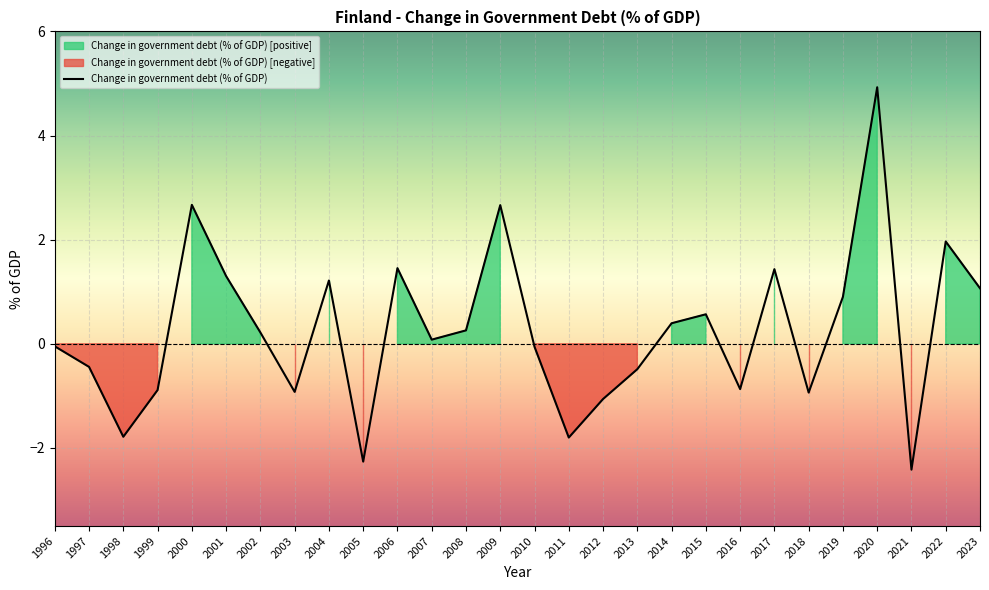

Reading right to left, list all the values displayed in this chart.

2023=1.1	2022=2.0	2021=-2.4	2020=4.9	2019=0.9	2018=-0.9	2017=1.4	2016=-0.9	2015=0.6	2014=0.4	2013=-0.5	2012=-1.1	2011=-1.8	2010=-0.1	2009=2.7	2008=0.3	2007=0.1	2006=1.5	2005=-2.3	2004=1.2	2003=-0.9	2002=0.2	2001=1.3	2000=2.7	1999=-0.9	1998=-1.8	1997=-0.4	1996=-0.0